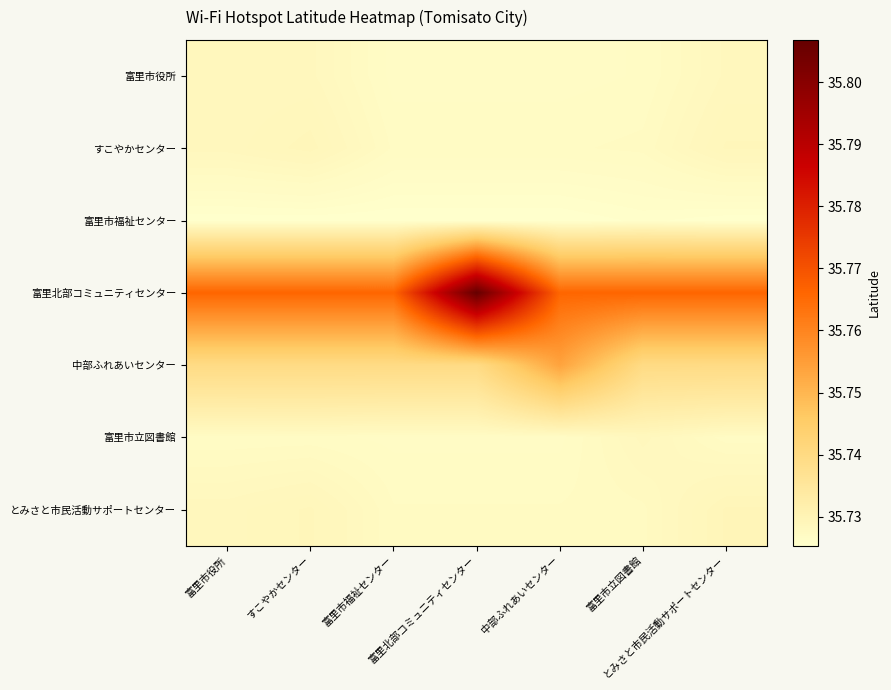

What is the greatest value displayed?

35.8